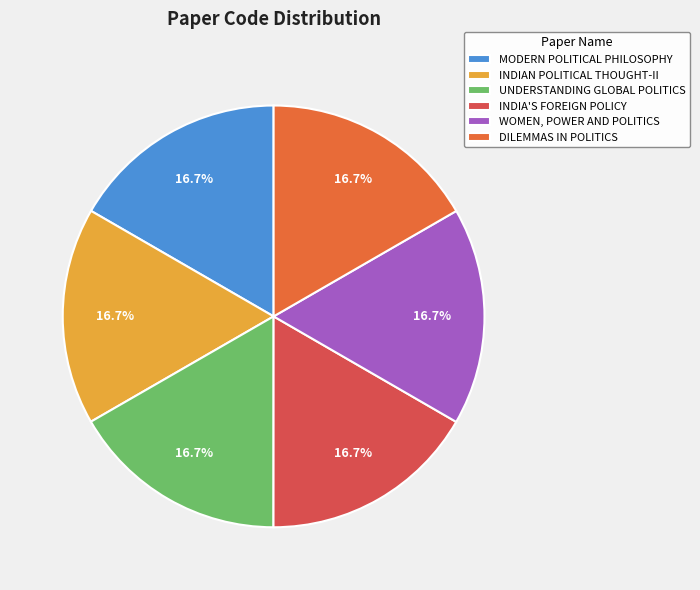

How many segments does this pie chart have?

6